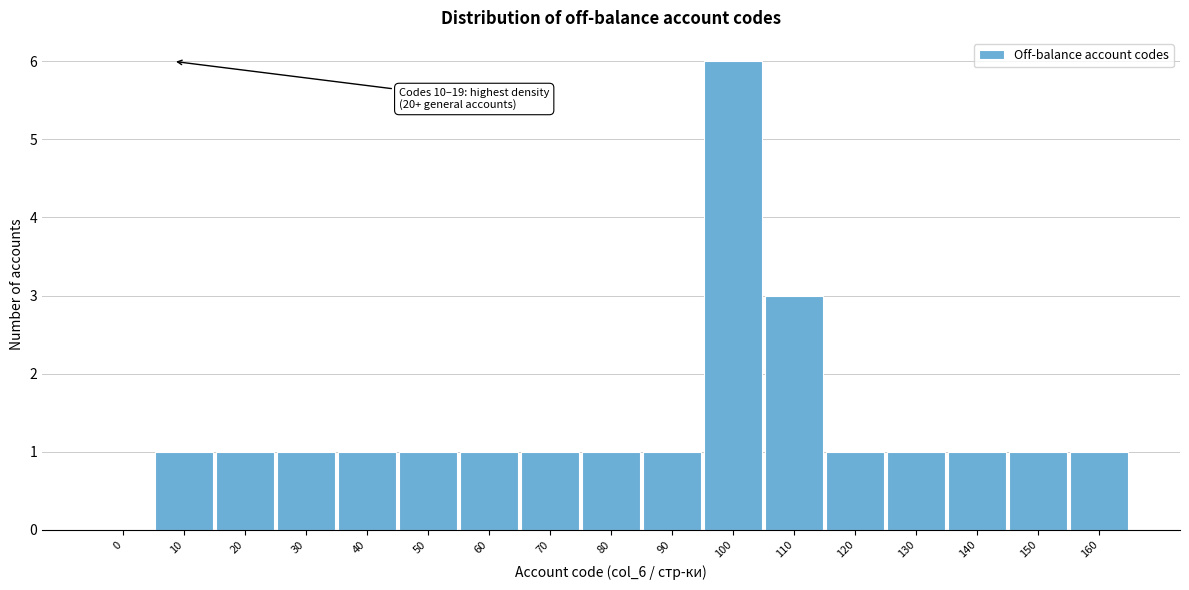

Reading left to right, list all the values displayed in this chart.

0=0	10=1	20=1	30=1	40=1	50=1	60=1	70=1	80=1	90=1	100=6	110=3	120=1	130=1	140=1	150=1	160=1